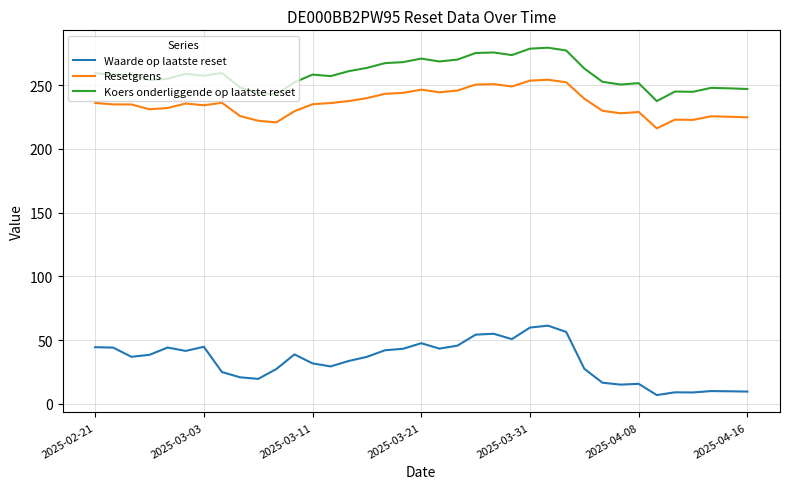

What is the minimum value for Waarde op laatste reset?

6.9